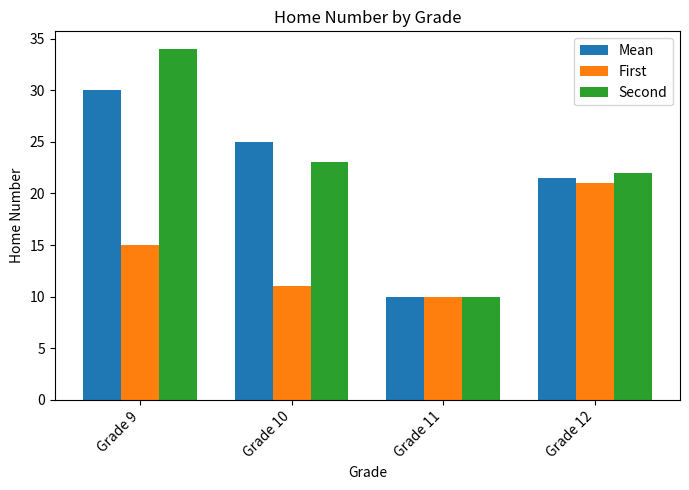

What is the sum of all Second values?

89.0